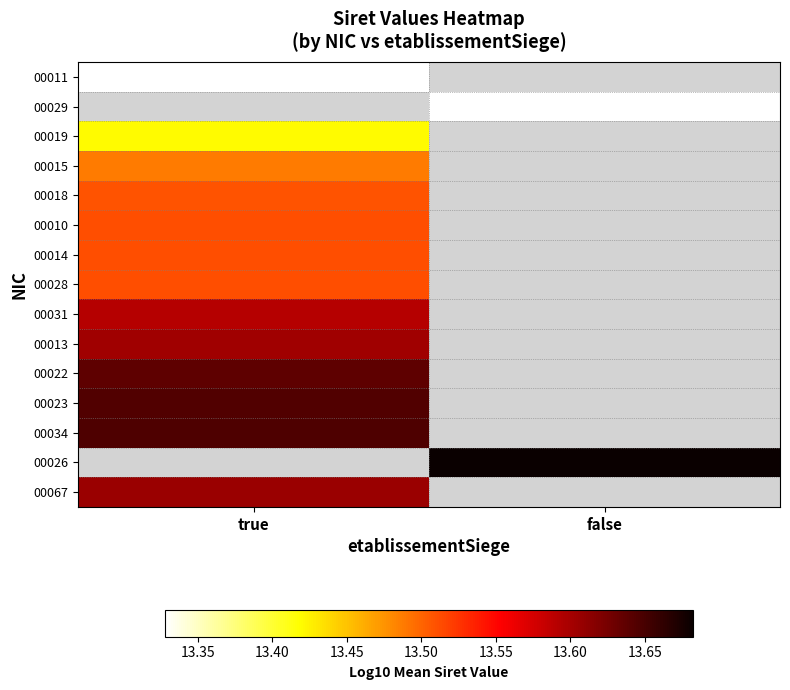

Between false and true, which is larger?

true